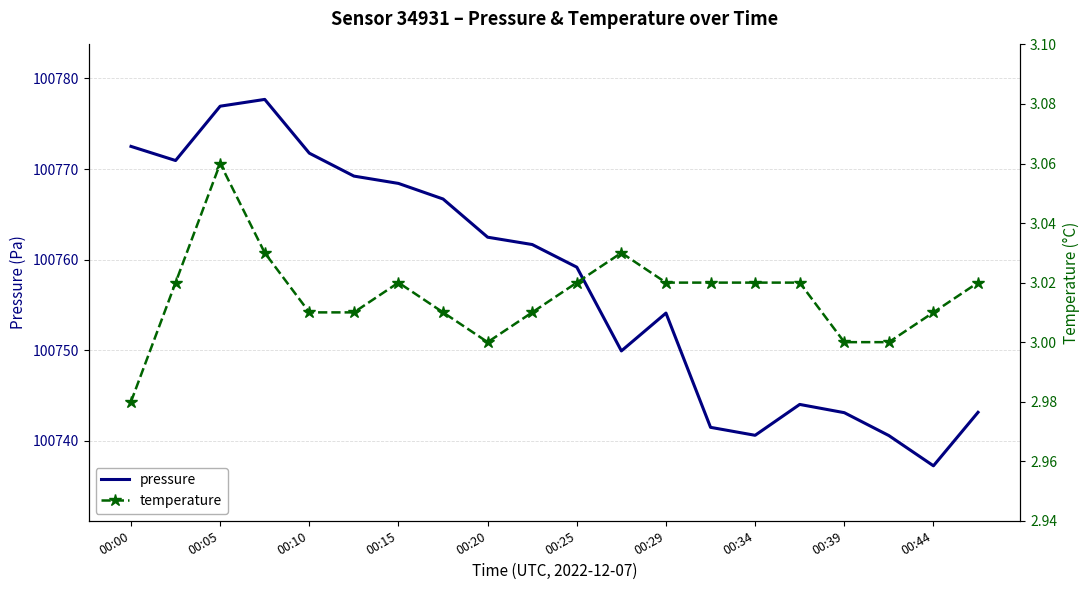

Is it true that pressure equals 100771.8 at 00:10?

True